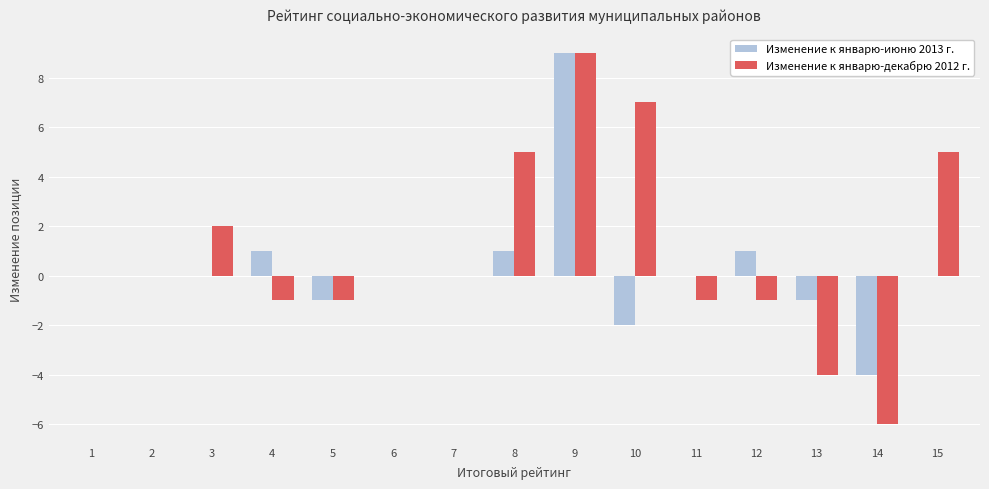

The value of Изменение к январю-июню 2013 г. at 2 is -6. True or false?

False